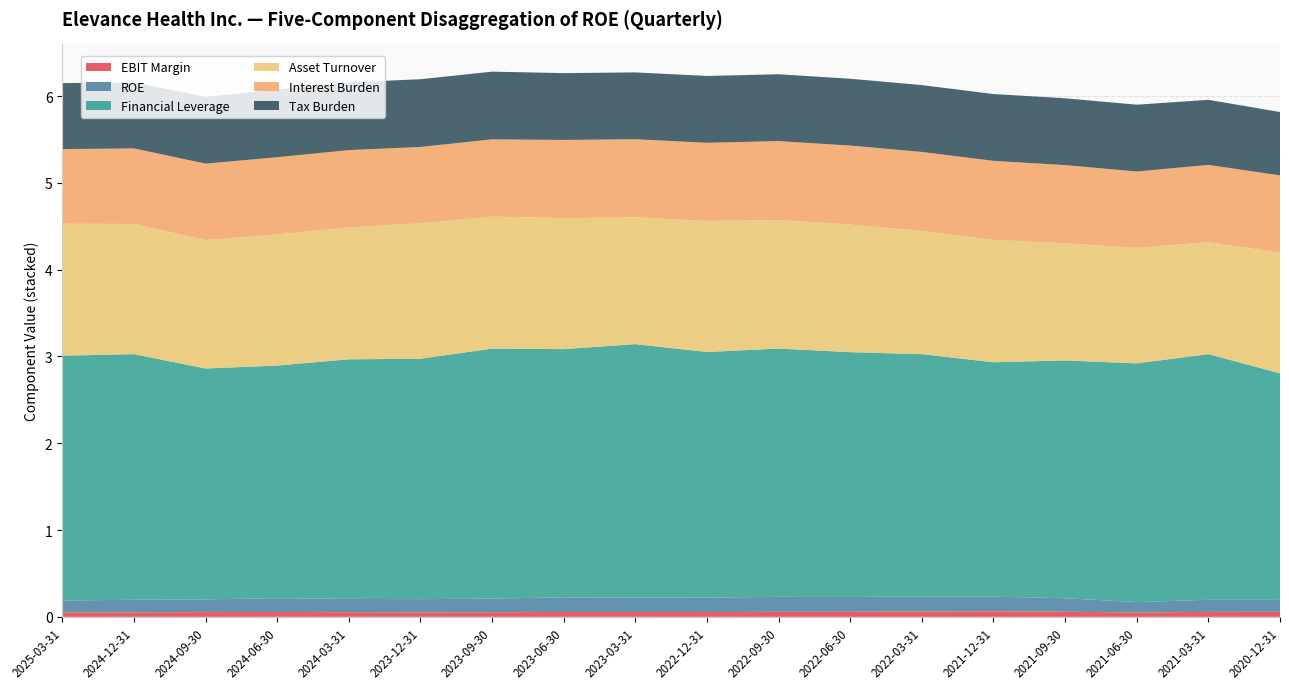

Reading left to right, what are all the values shown in this chart?

EBIT Margin: 2025-03-31=0.0	2024-12-31=0.1	2024-09-30=0.1	2024-06-30=0.1	2024-03-31=0.1	2023-12-31=0.1	2023-09-30=0.1	2023-06-30=0.1	2023-03-31=0.1	2022-12-31=0.1	2022-09-30=0.1	2022-06-30=0.1	2022-03-31=0.1	2021-12-31=0.1	2021-09-30=0.1	2021-06-30=0.0	2021-03-31=0.1	2020-12-31=0.1
ROE: 2025-03-31=0.1	2024-12-31=0.1	2024-09-30=0.1	2024-06-30=0.2	2024-03-31=0.2	2023-12-31=0.2	2023-09-30=0.2	2023-06-30=0.2	2023-03-31=0.2	2022-12-31=0.2	2022-09-30=0.2	2022-06-30=0.2	2022-03-31=0.2	2021-12-31=0.2	2021-09-30=0.2	2021-06-30=0.1	2021-03-31=0.1	2020-12-31=0.1
Financial Leverage: 2025-03-31=2.8	2024-12-31=2.8	2024-09-30=2.7	2024-06-30=2.7	2024-03-31=2.8	2023-12-31=2.8	2023-09-30=2.9	2023-06-30=2.9	2023-03-31=2.9	2022-12-31=2.8	2022-09-30=2.9	2022-06-30=2.8	2022-03-31=2.8	2021-12-31=2.7	2021-09-30=2.7	2021-06-30=2.8	2021-03-31=2.8	2020-12-31=2.6
Asset Turnover: 2025-03-31=1.5	2024-12-31=1.5	2024-09-30=1.5	2024-06-30=1.5	2024-03-31=1.5	2023-12-31=1.6	2023-09-30=1.5	2023-06-30=1.5	2023-03-31=1.5	2022-12-31=1.5	2022-09-30=1.5	2022-06-30=1.5	2022-03-31=1.4	2021-12-31=1.4	2021-09-30=1.4	2021-06-30=1.3	2021-03-31=1.3	2020-12-31=1.4
Interest Burden: 2025-03-31=0.9	2024-12-31=0.9	2024-09-30=0.9	2024-06-30=0.9	2024-03-31=0.9	2023-12-31=0.9	2023-09-30=0.9	2023-06-30=0.9	2023-03-31=0.9	2022-12-31=0.9	2022-09-30=0.9	2022-06-30=0.9	2022-03-31=0.9	2021-12-31=0.9	2021-09-30=0.9	2021-06-30=0.9	2021-03-31=0.9	2020-12-31=0.9
Tax Burden: 2025-03-31=0.8	2024-12-31=0.8	2024-09-30=0.8	2024-06-30=0.8	2024-03-31=0.8	2023-12-31=0.8	2023-09-30=0.8	2023-06-30=0.8	2023-03-31=0.8	2022-12-31=0.8	2022-09-30=0.8	2022-06-30=0.8	2022-03-31=0.8	2021-12-31=0.8	2021-09-30=0.8	2021-06-30=0.8	2021-03-31=0.8	2020-12-31=0.7